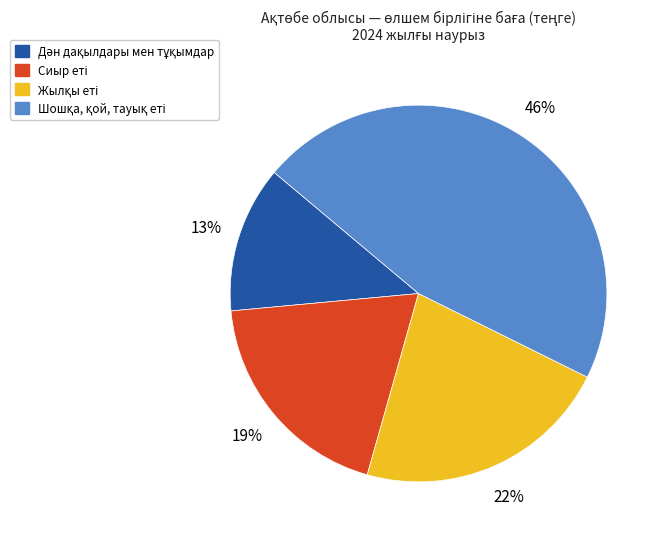

How many segments does this pie chart have?

4